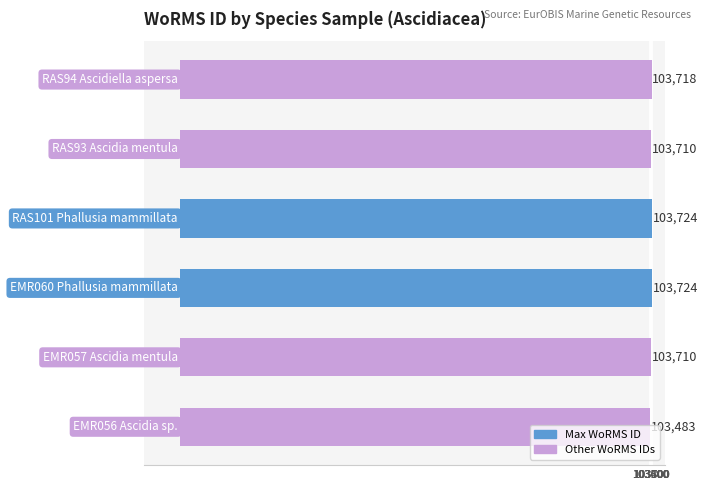

How many values are below 103718?

3